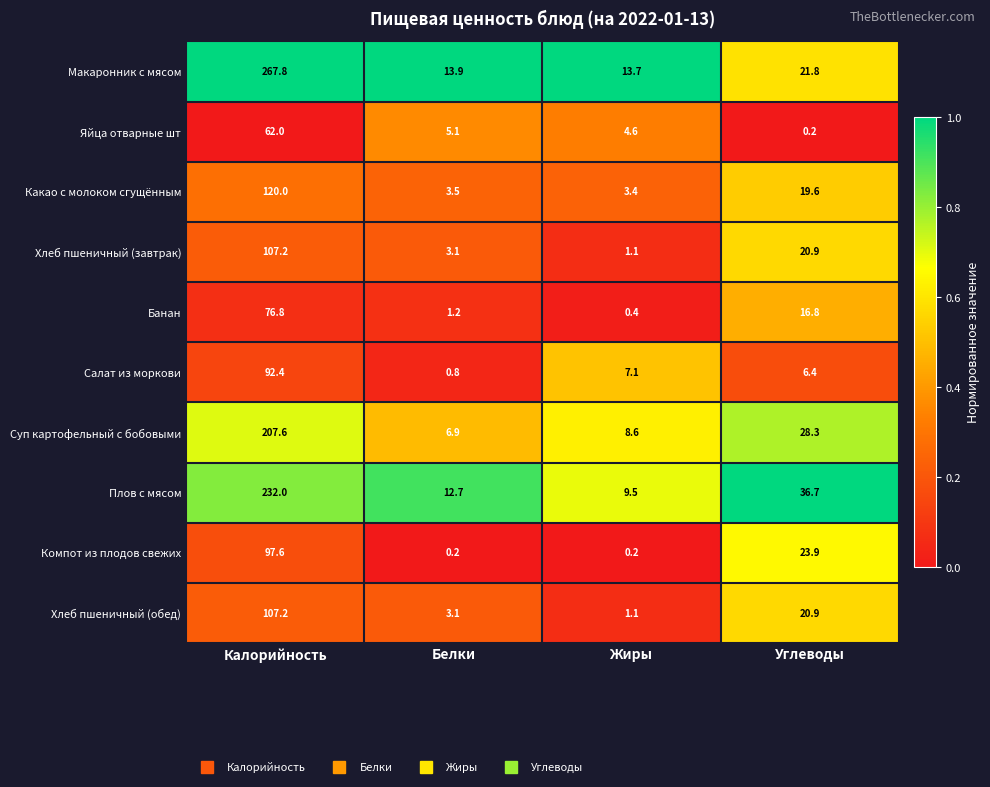

What is the average value of the Яйца отварные шт series?

18.0